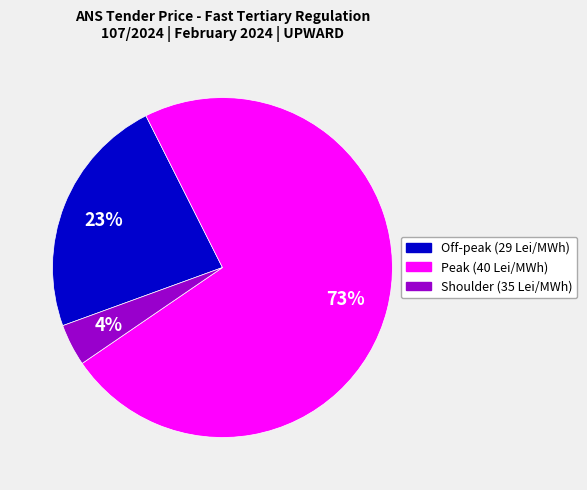

Is there any slice that represents more than half of the pie?

Yes